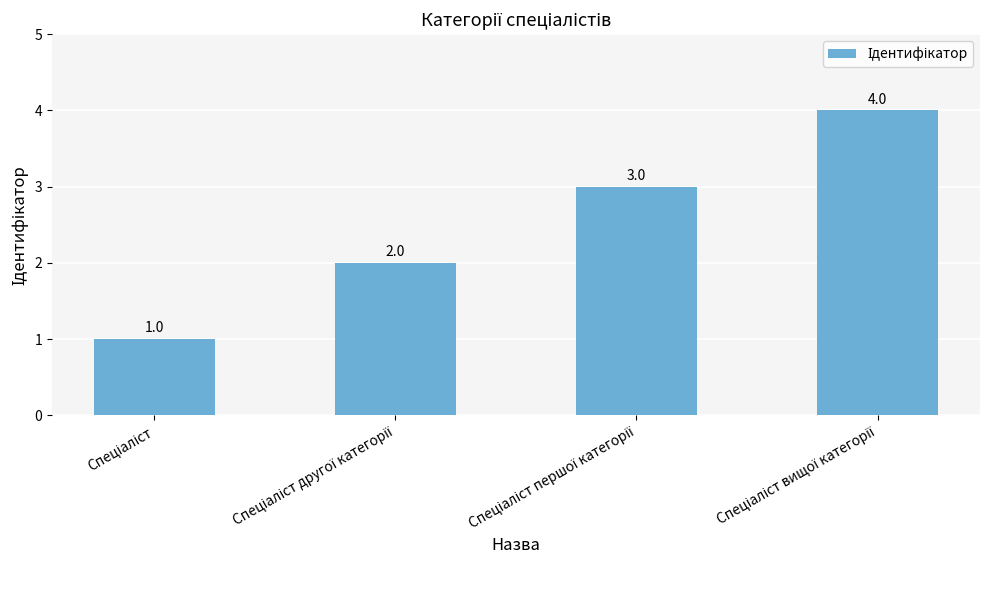

What is the sum of all values?

10